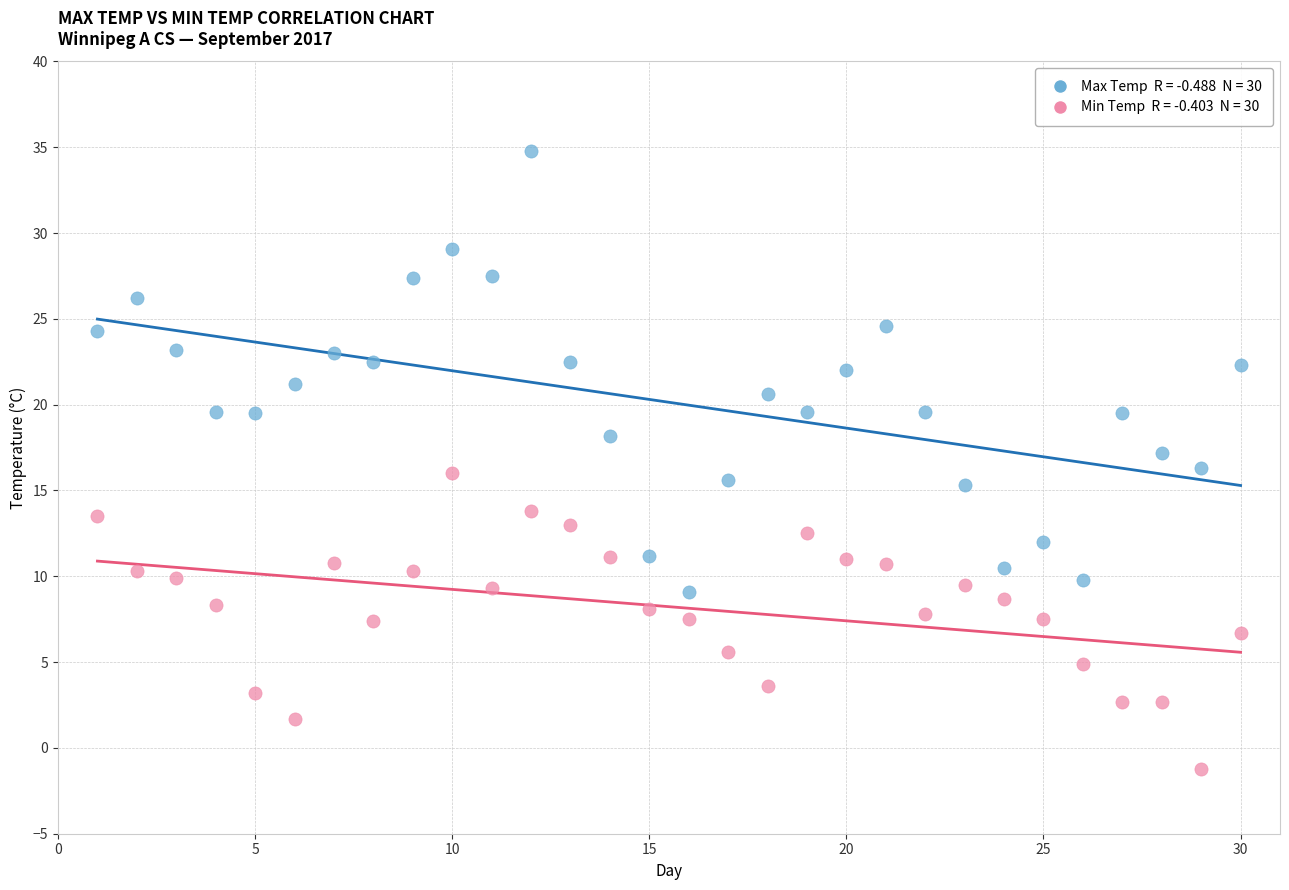

Across all data points, what is the range of Y values (max minus min)?

36.0